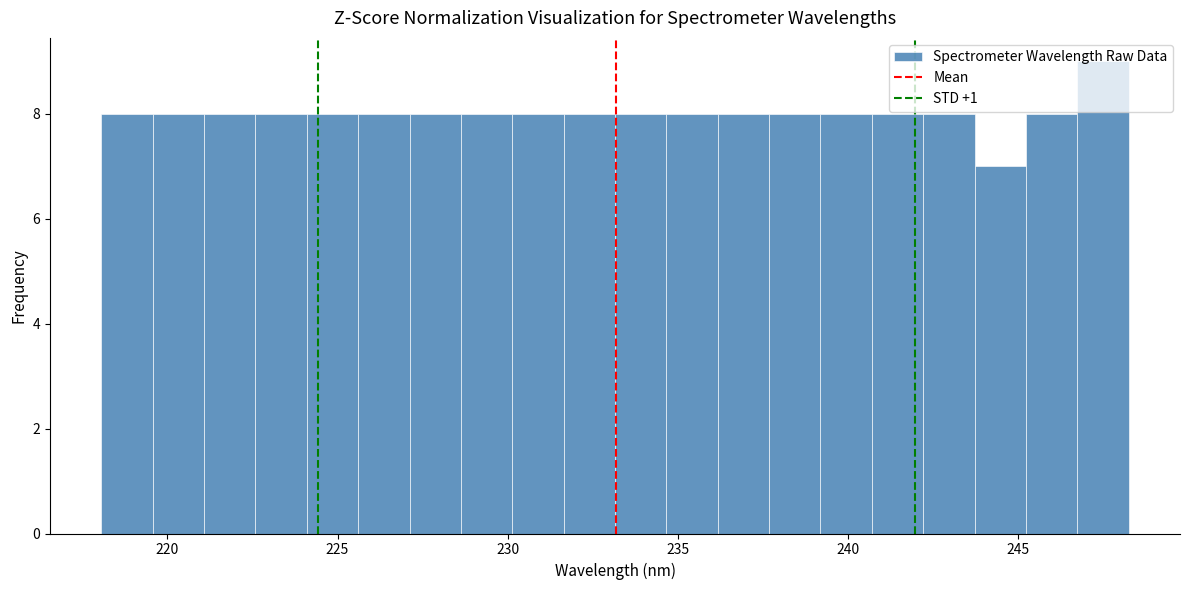

Around what value on the x-axis is the tallest bar? Give the approximate position of its centre, as read against the axis.

247.5